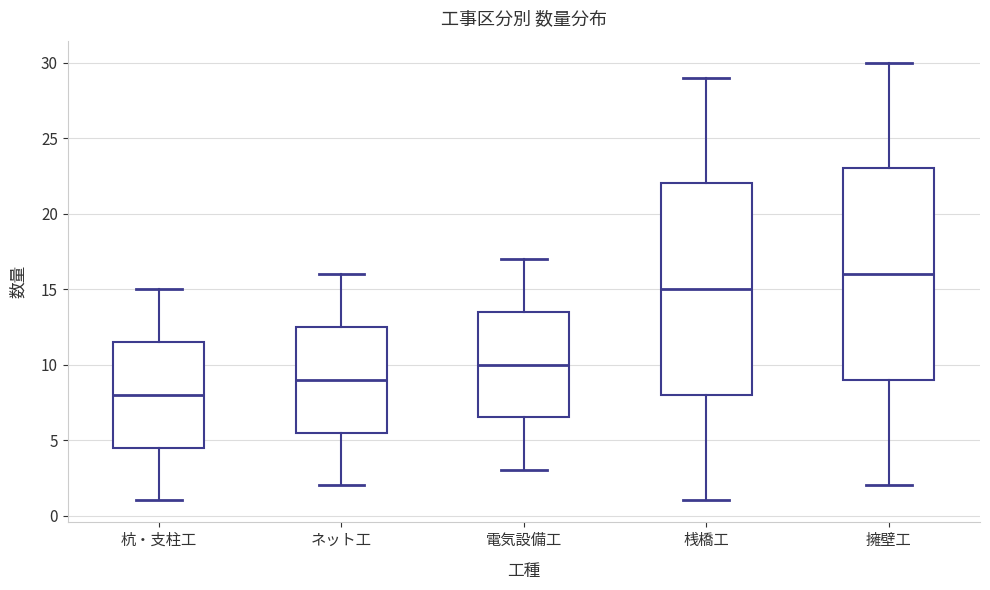

Which box's median line is the highest?

擁壁工